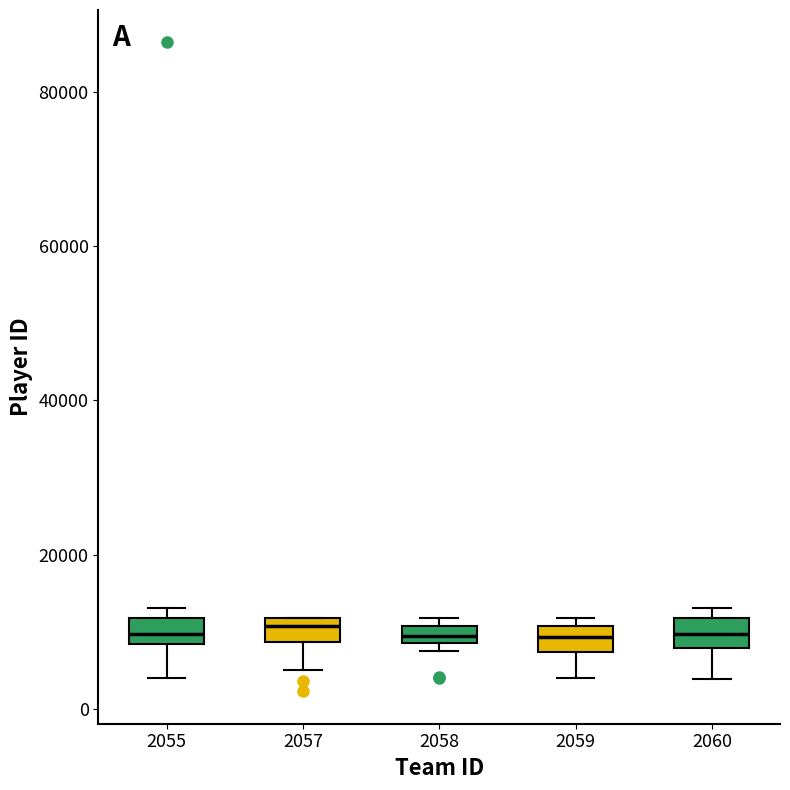

Where is the upper edge of the box at x = 2059 on the y-axis? The values are not printed on the chart, so give them approximately, as read against the axis.

10000